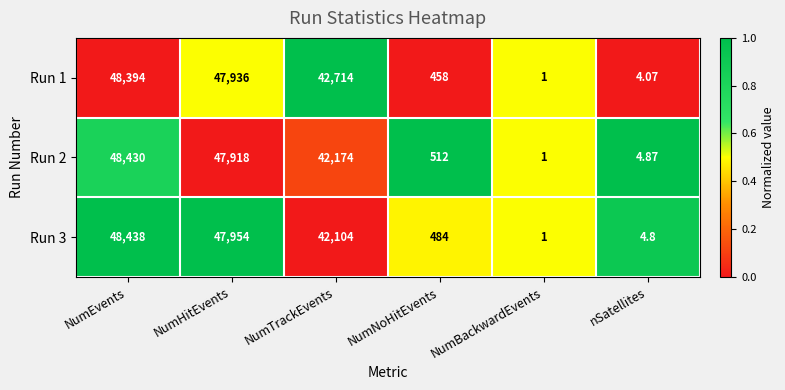

How many categories are shown in the chart?

6